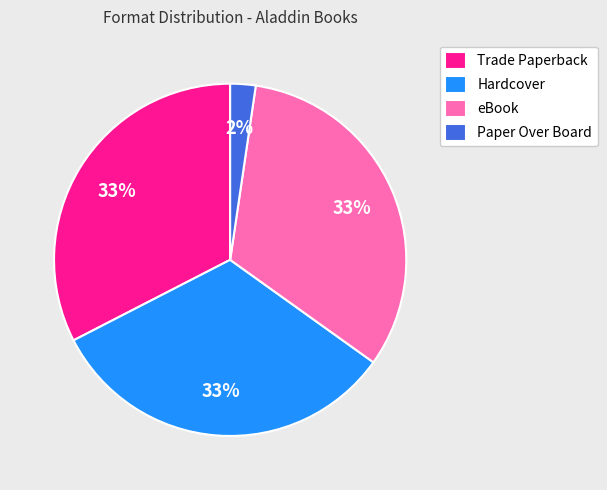

To the nearest percent, what portion does Paper Over Board represent?

2%